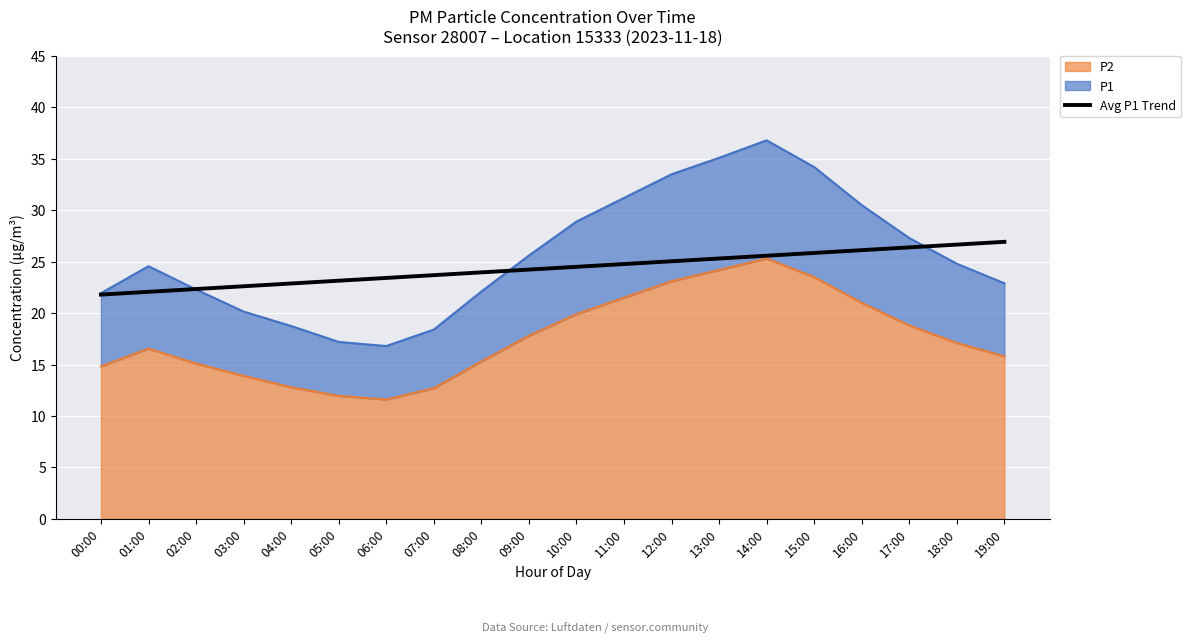

What is the change in value from 04:00 to 19:00?

+4.1